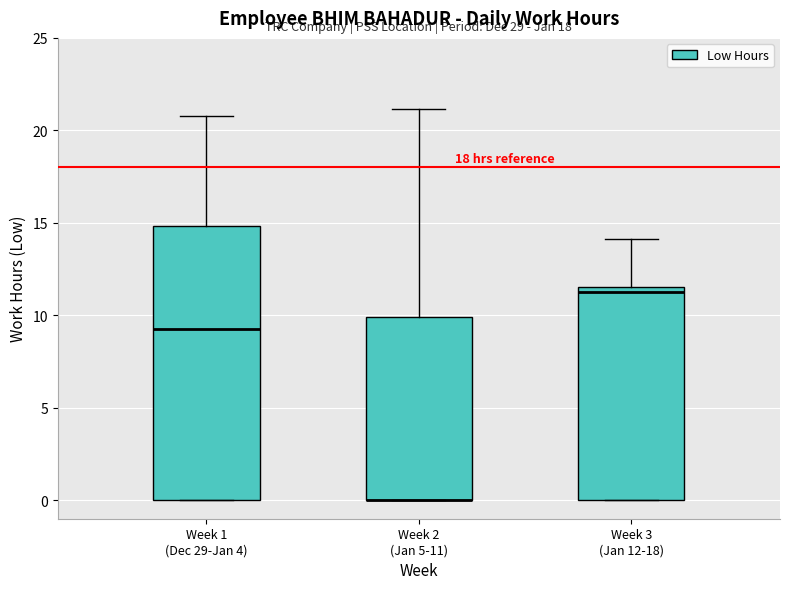

Reading left to right, transcribe this box plot: for each box, give where its median line is, the range the box spans, and where its two whiskers end, as read against the y-axis. The values are not printed on the chart, so give them approximately, as read against the axis.

Week 1 (Dec 29-Jan 4): median 9.5, box 0.0 to 15.0, whiskers 0.0 to 21.0
Week 2 (Jan 5-11): median 0.0 (drawn on the box's lower edge), box 0.0 to 10.0, whiskers 0.0 to 21.0
Week 3 (Jan 12-18): median 11.5 (just below the box's upper edge), box 0.0 to 11.5, whiskers 0.0 to 14.0